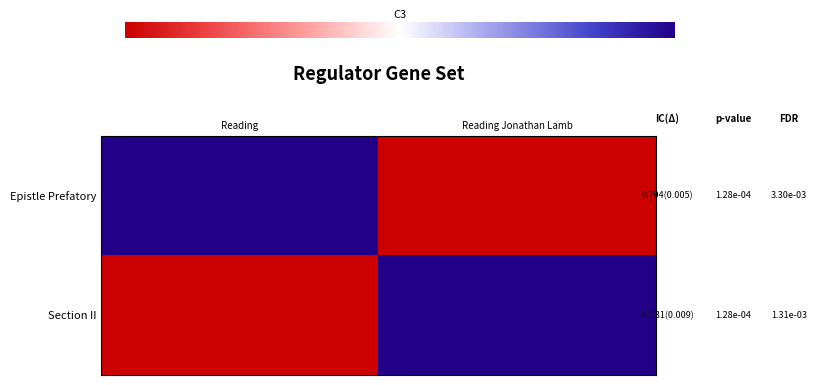

Reading left to right, transcribe all the data shown in this chart.

Epistle Prefatory: Reading=19889	Reading Jonathan Lamb=0
Section II: Reading=0	Reading Jonathan Lamb=19900